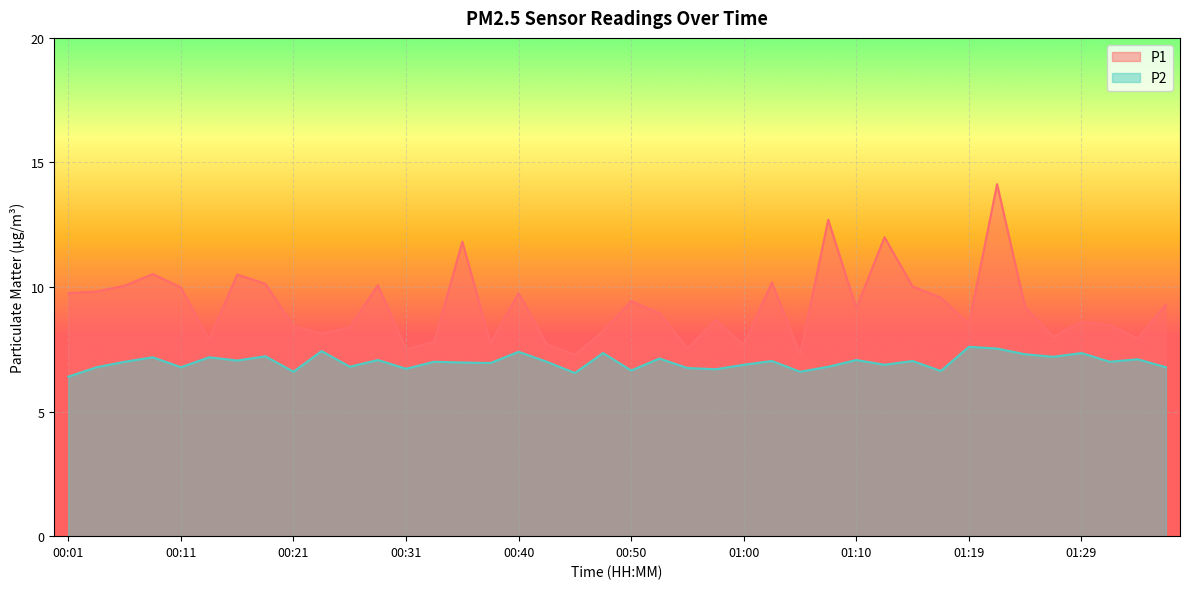

The P2 series shows 6.8 at 00:04. True or false?

True